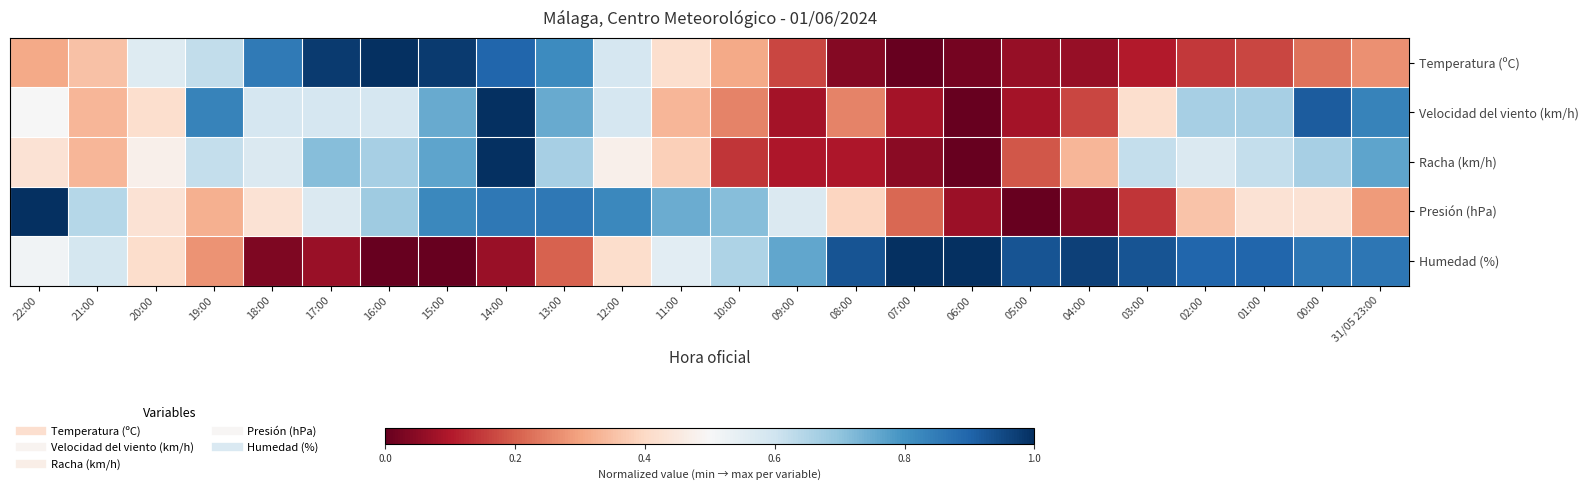

What is the total value across all series at 05:00?

1.3